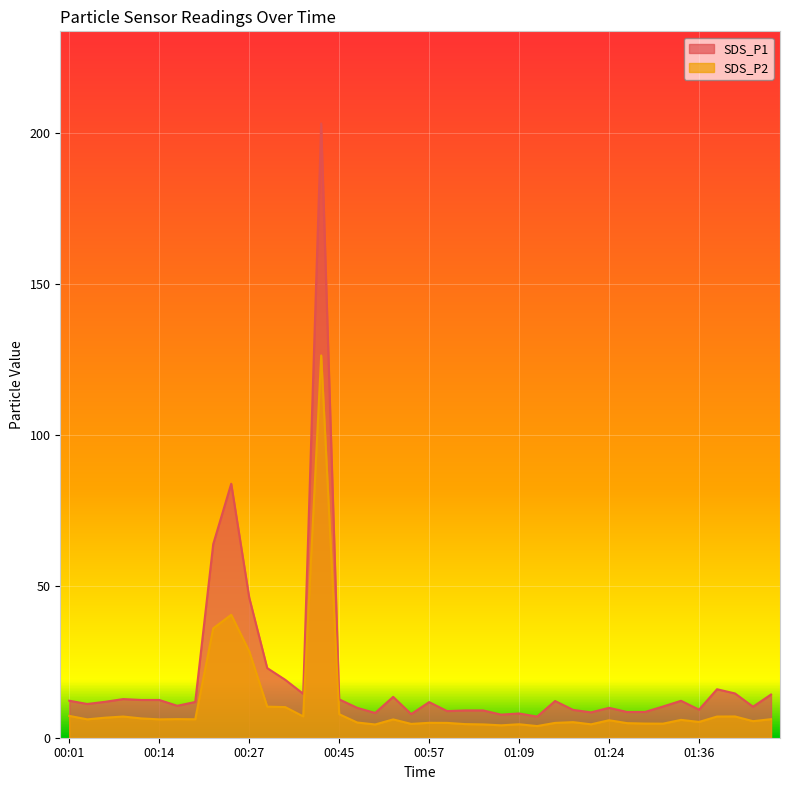

What is the highest value of the SDS_P2 series?

126.3